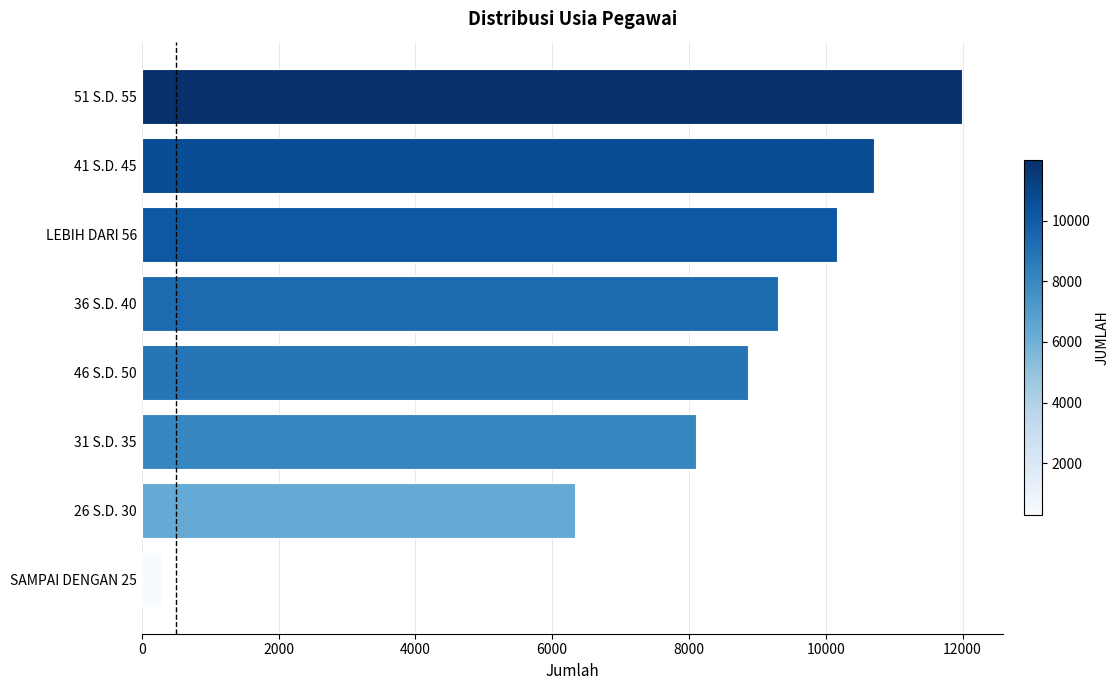

The value at 36 S.D. 40 is 9301. True or false?

True